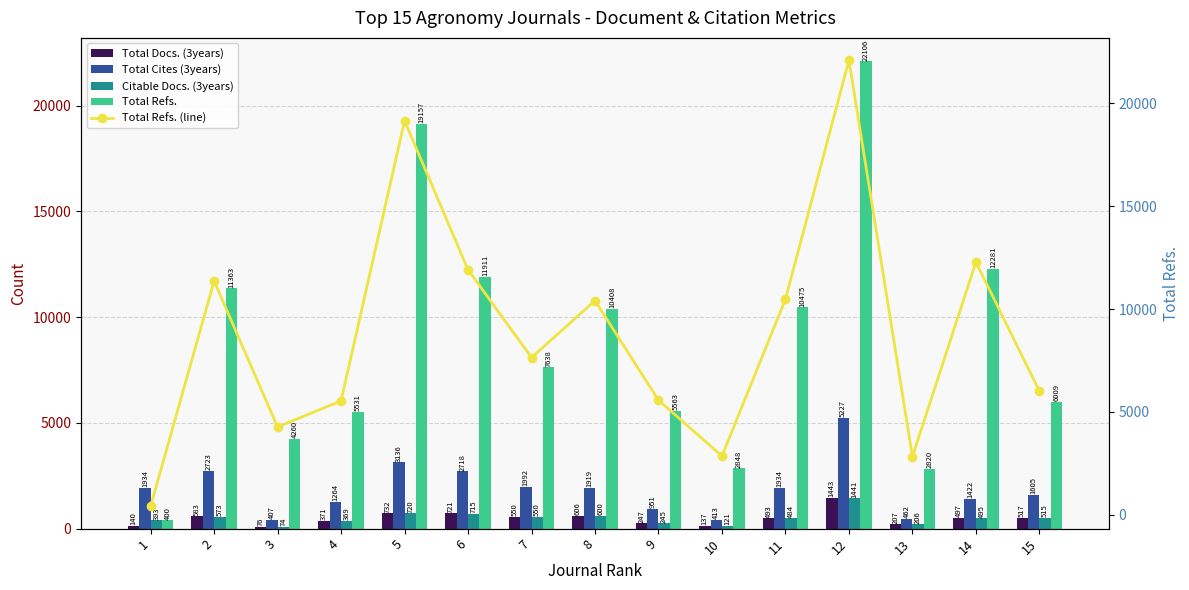

What is the minimum value for Total Docs. (3years)?

76